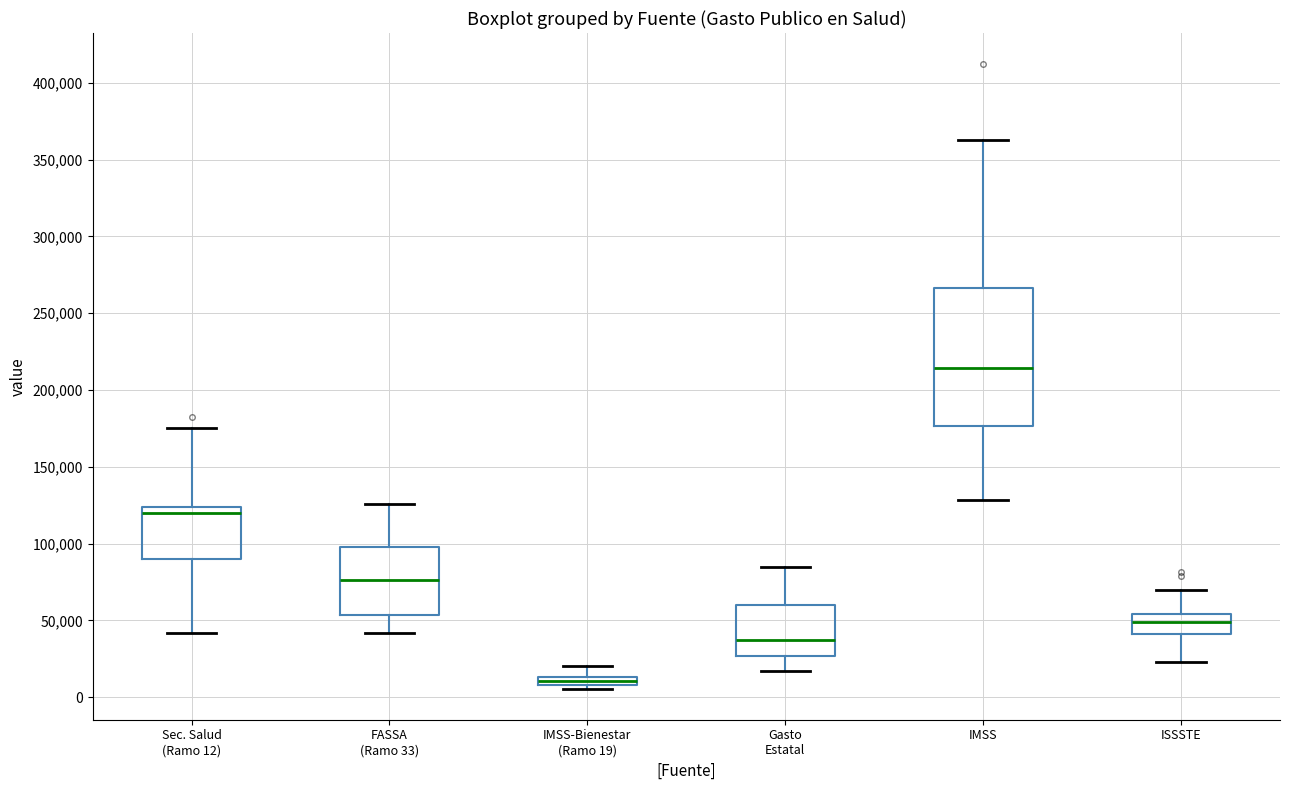

Where is the lower edge of the box for IMSS-Bienestar (Ramo 19) on the y-axis? The values are not printed on the chart, so give them approximately, as read against the axis.

10000